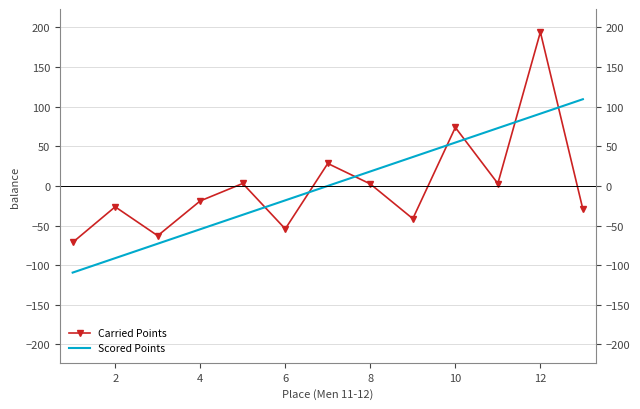

At how many categories does at least one series exceed -55?

11